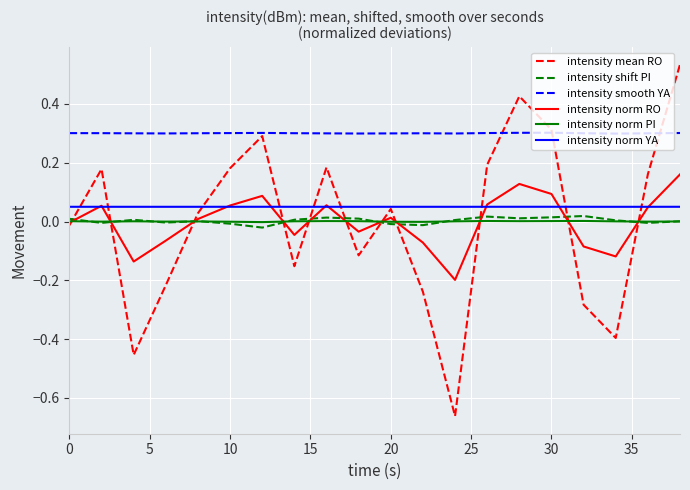

True or false: intensity norm PI and intensity smooth YA cross at least once.

False